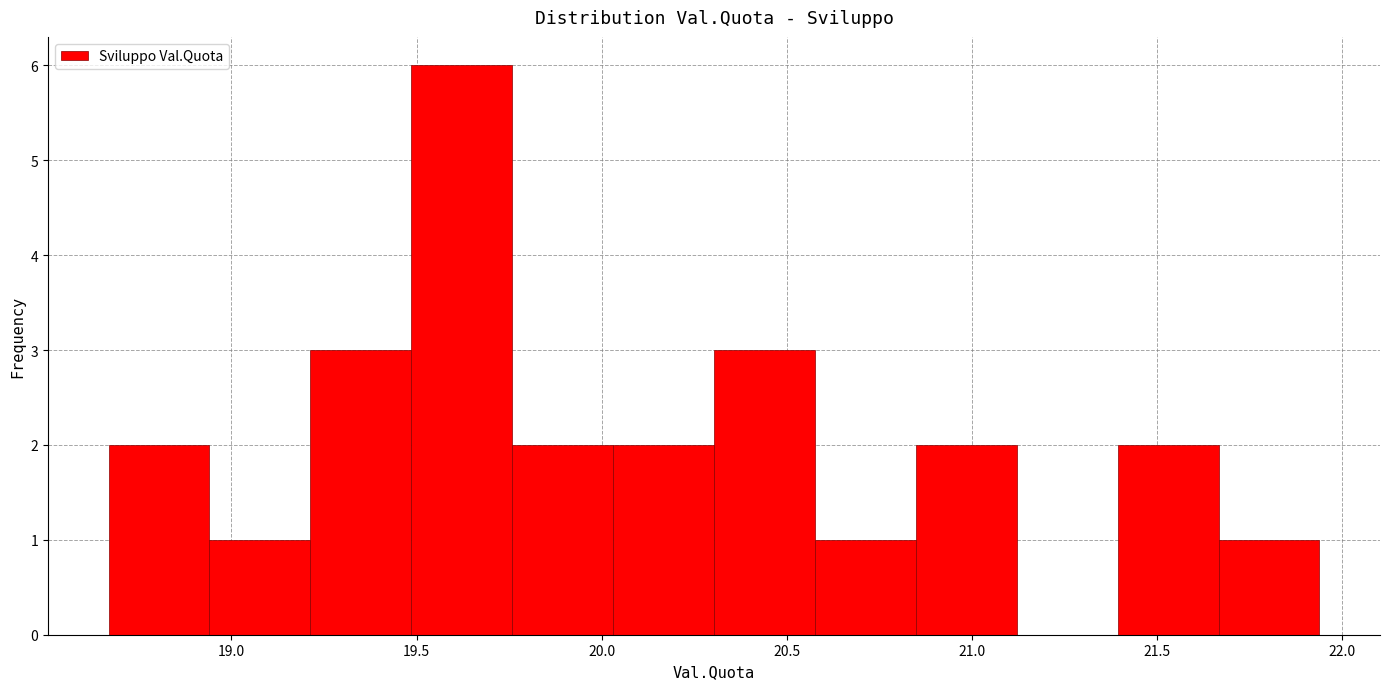

Which range on the x-axis has the tallest bar?

19.50 to 19.75